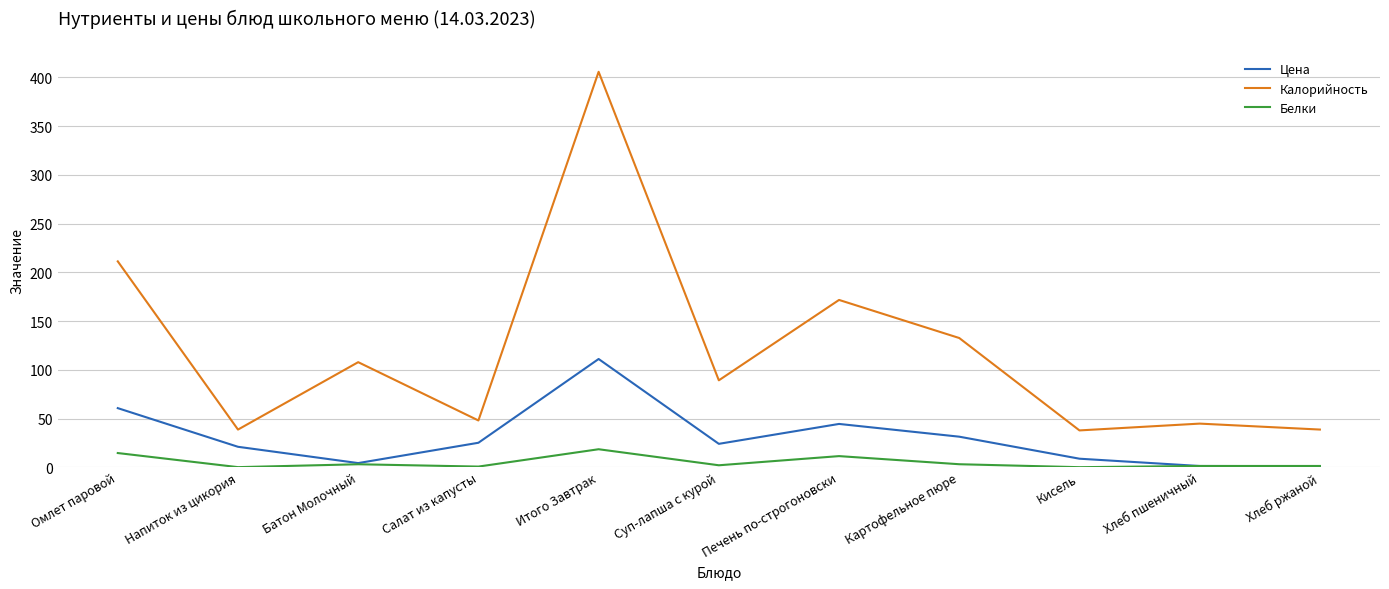

True or false: Калорийность and Белки intersect in this chart.

False